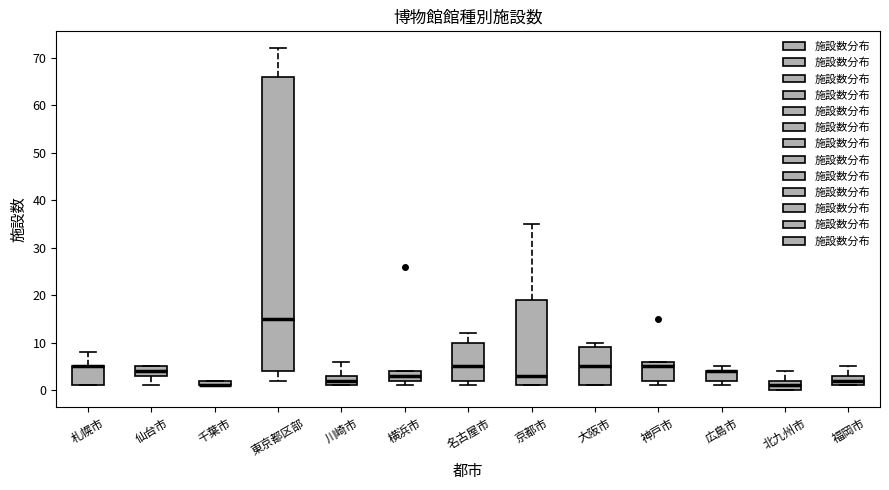

Where does the median line of the box for 仙台市 sit on the y-axis? The values are not printed on the chart, so give them approximately, as read against the axis.

4